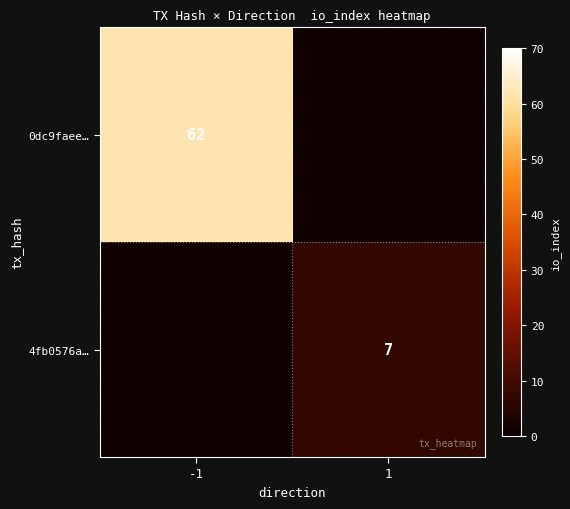

Is it true that 4fb0576a… equals 7 at 1?

True